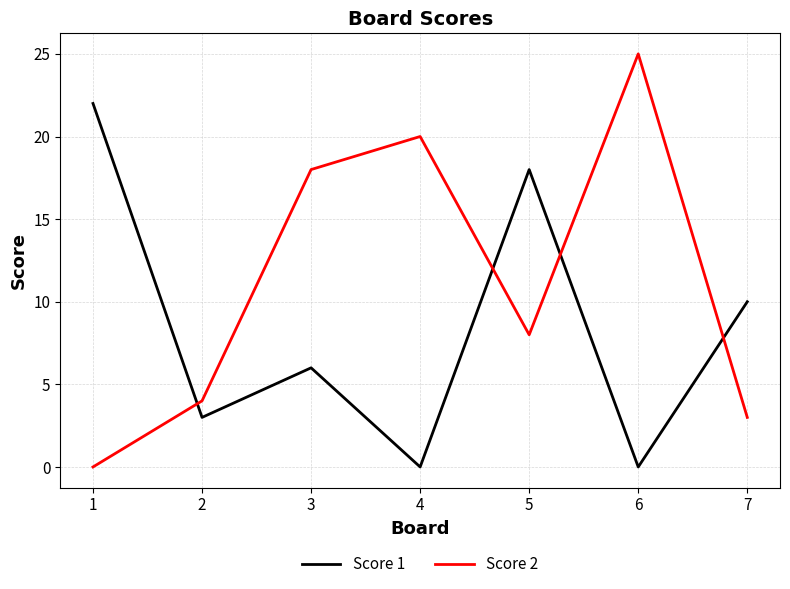

Rank the series by their average value, from highest to lowest.

Score 2, Score 1